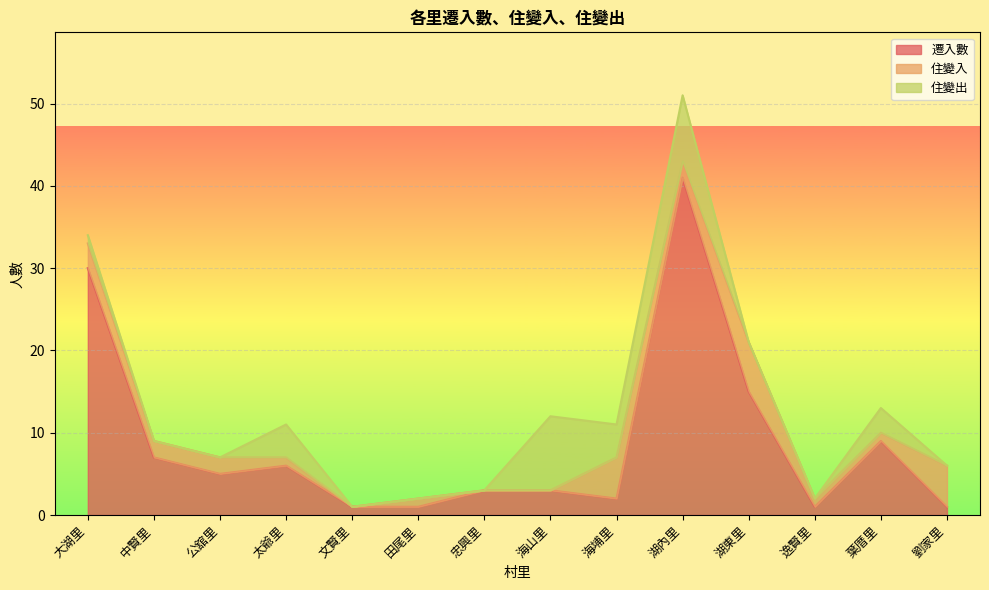

How many intersections are there between 住變入 and 住變出?

6